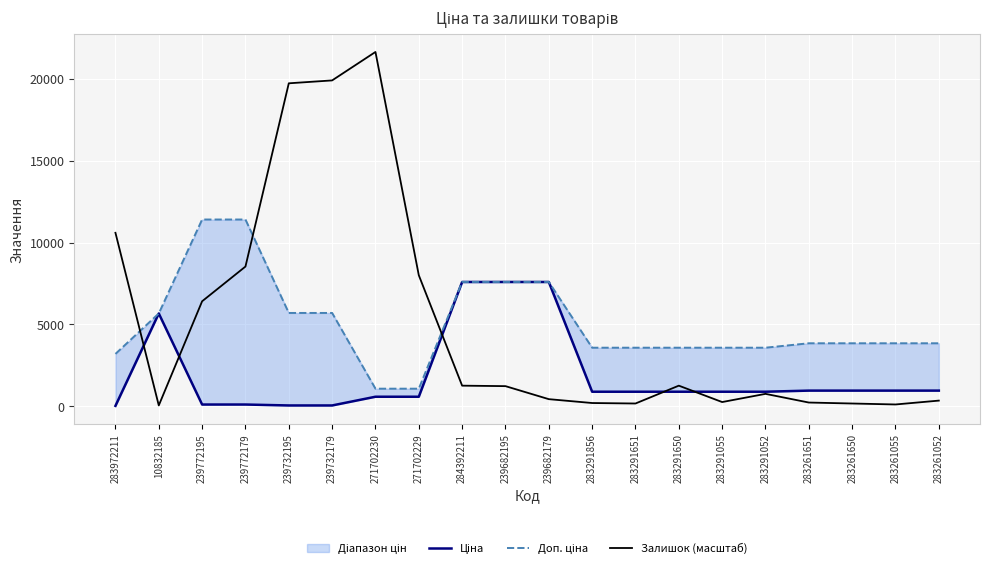

Is this an area chart (filled region under the line)?

No